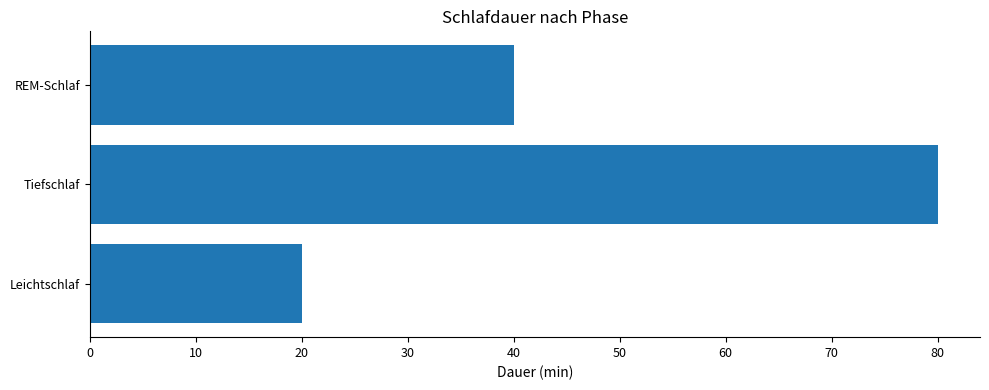

How many series are shown in this chart?

1